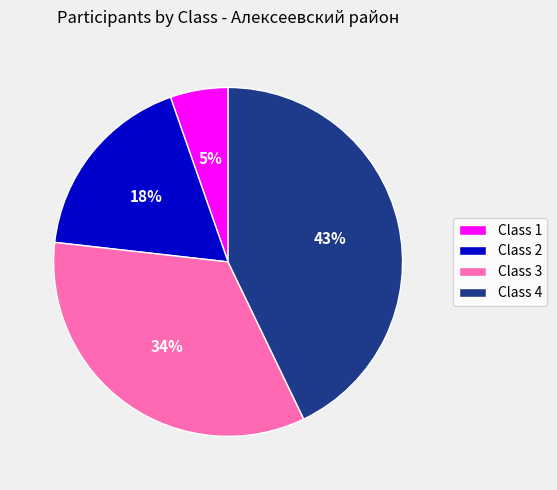

To the nearest percent, what is the difference between the largest and smallest slice percentages?

38%